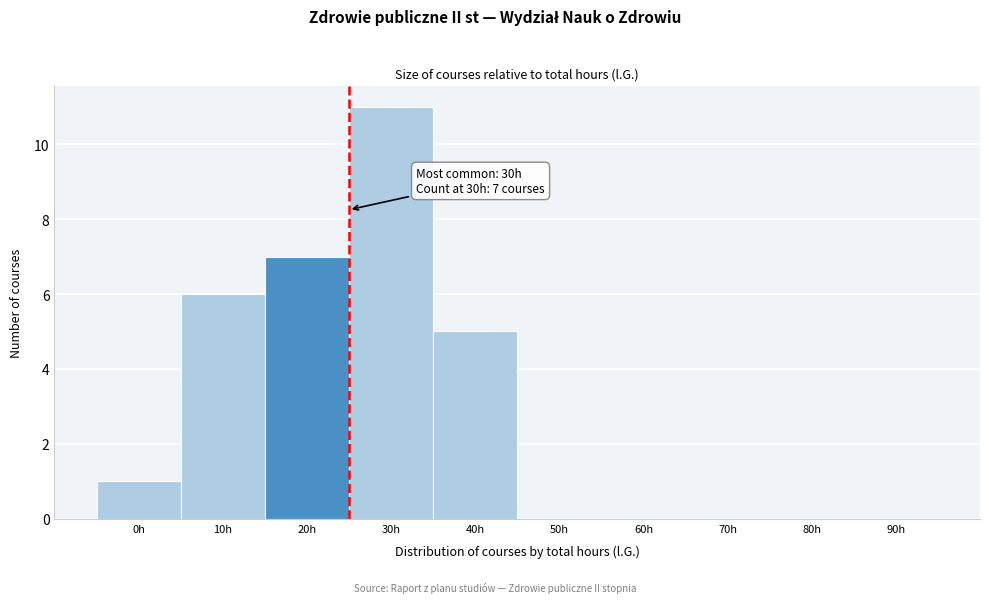

Reading right to left, what are all the values shown in this chart?

90h=0	80h=0	70h=0	60h=0	50h=0	40h=5	30h=11	20h=7	10h=6	0h=1